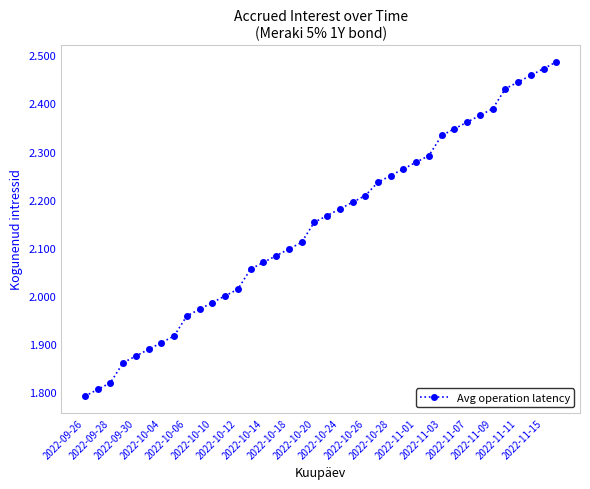

What is the difference between the maximum and minimum values?

0.7